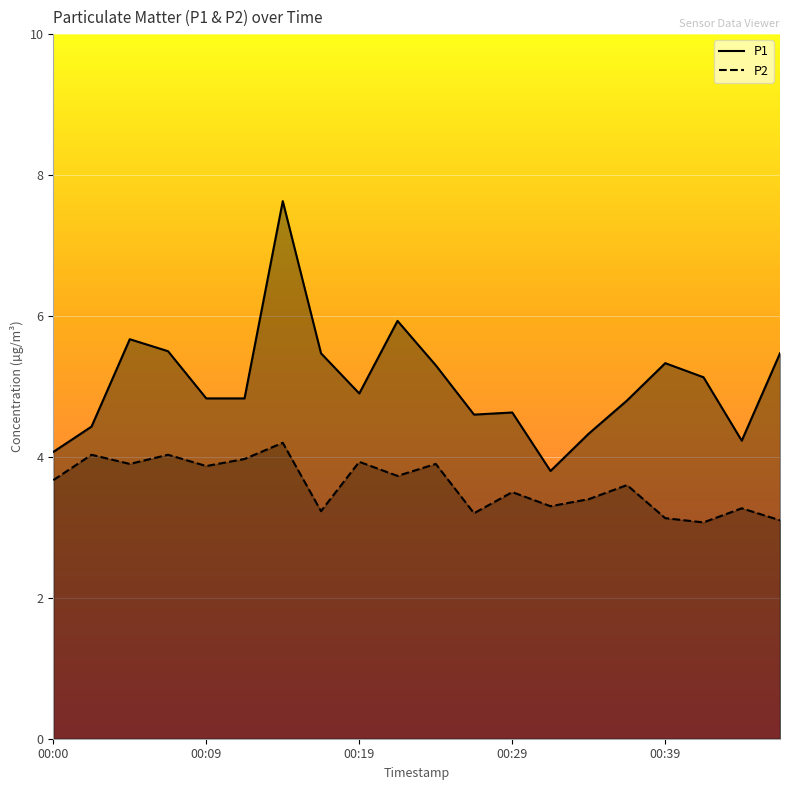

What is the average value of the P2 series?

3.6